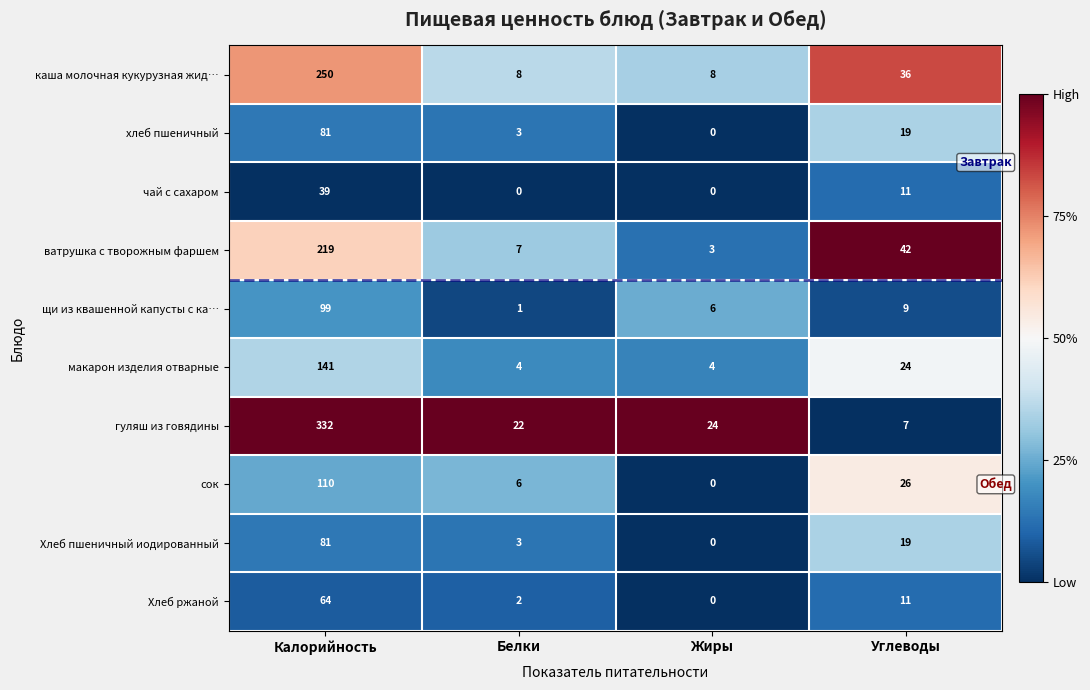

True or false: макарон изделия отварные has a value of 4 at Белки.

True